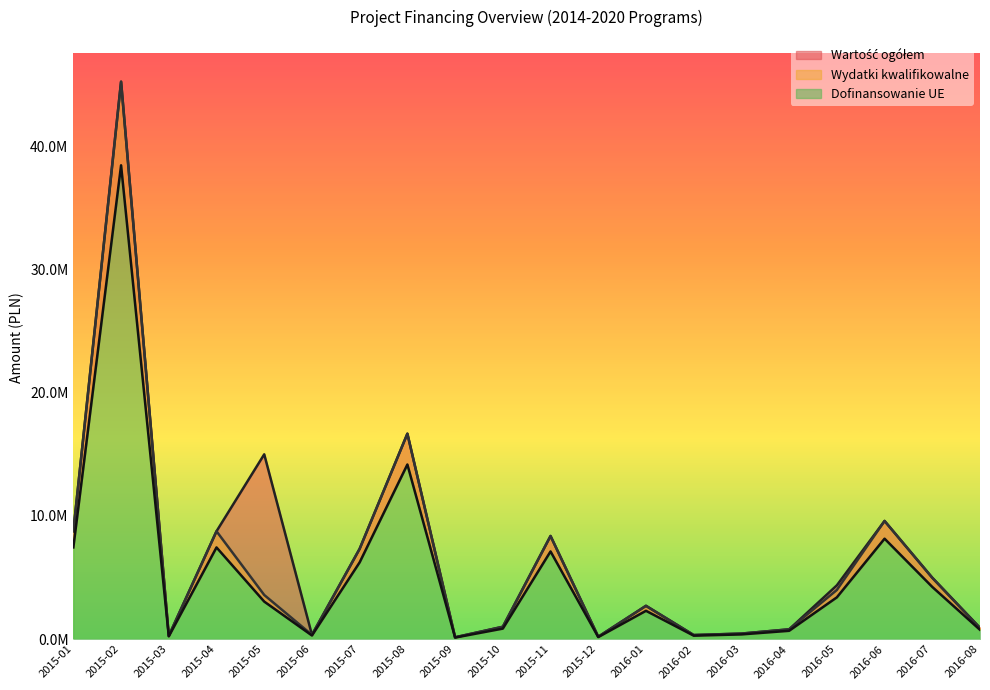

True or false: Wartość ogółem and Wydatki kwalifikowalne intersect in this chart.

False